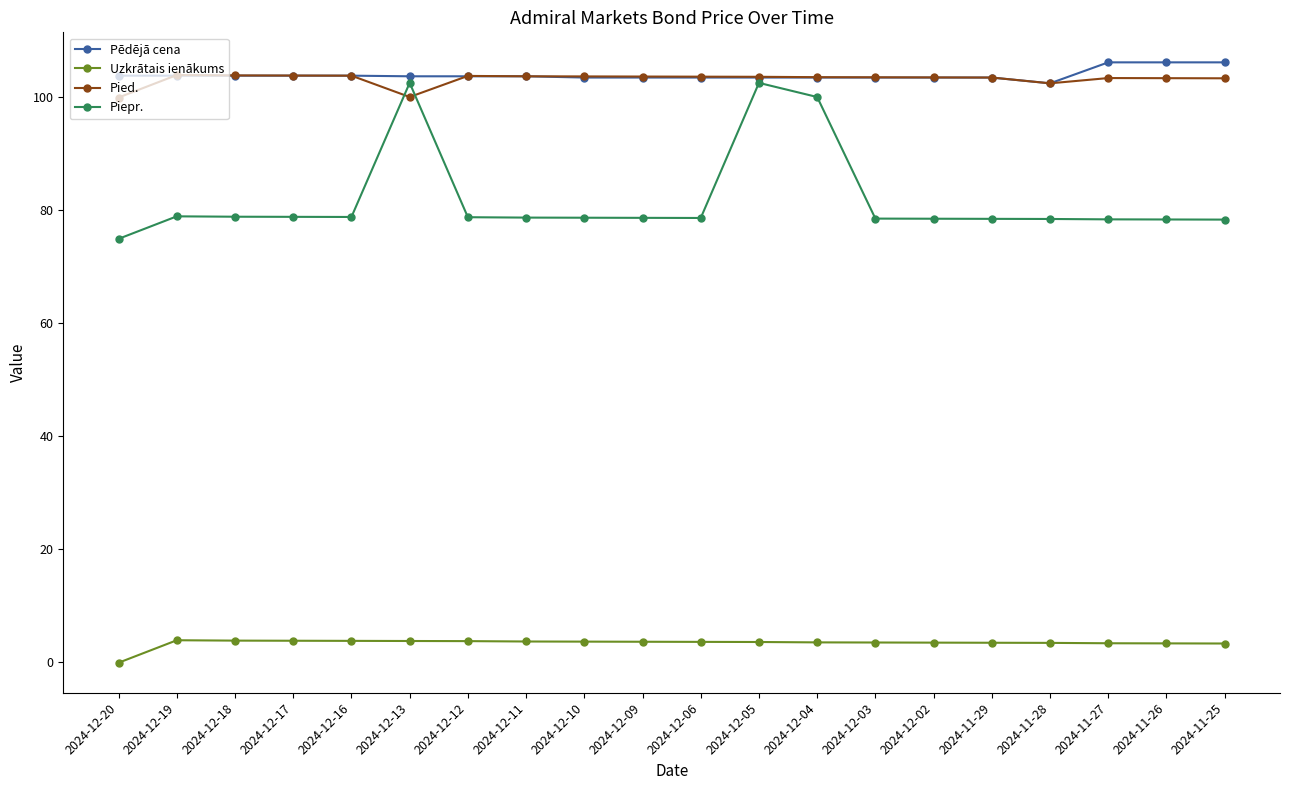

Which series has the widest spread of values?

Piepr.